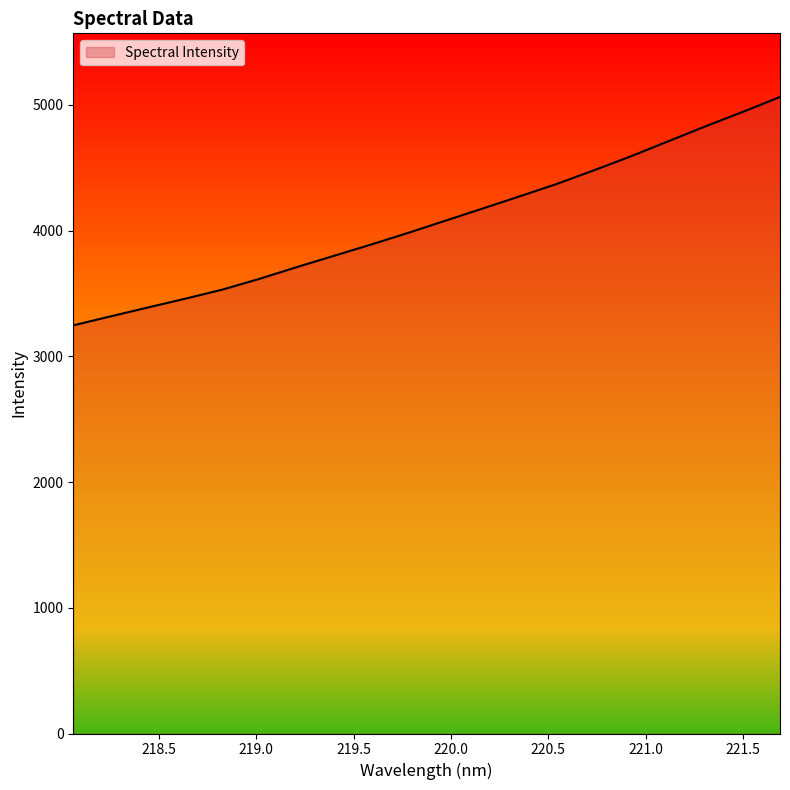

What is the difference between the maximum and minimum values?

1816.6